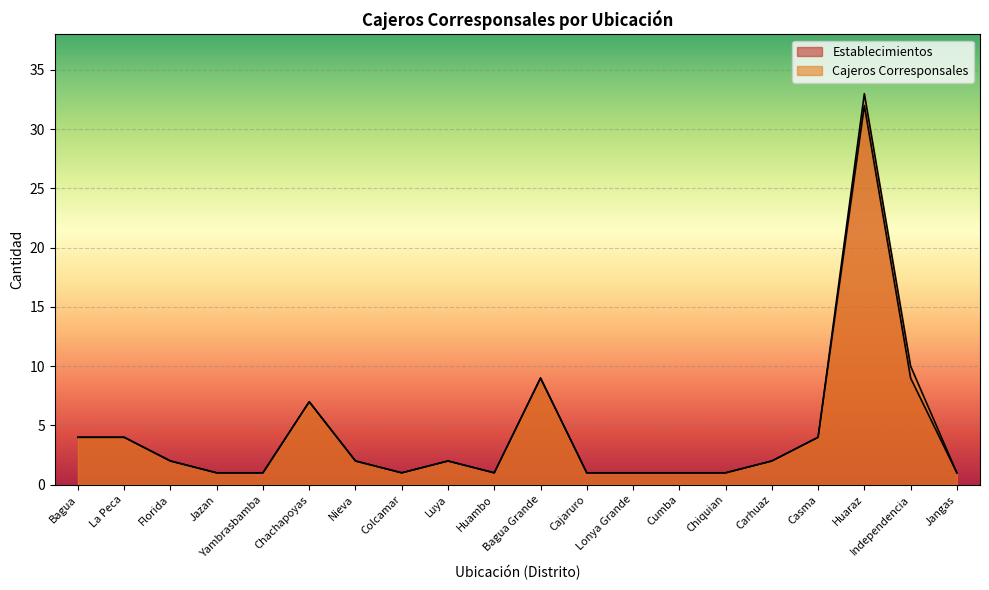

True or false: Cajeros Corresponsales and Establecimientos intersect in this chart.

False